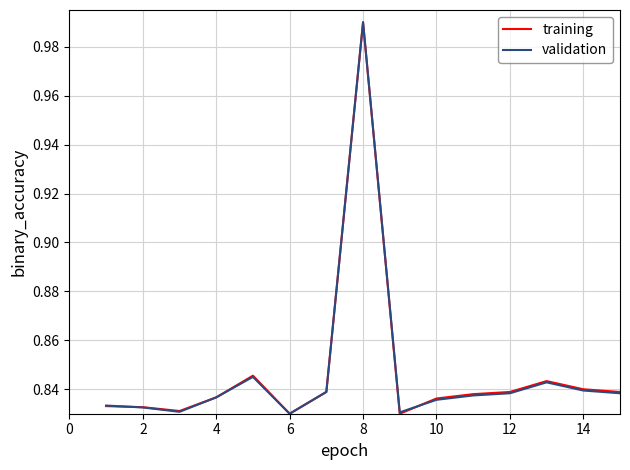

What are all the series names shown in the legend?

training, validation